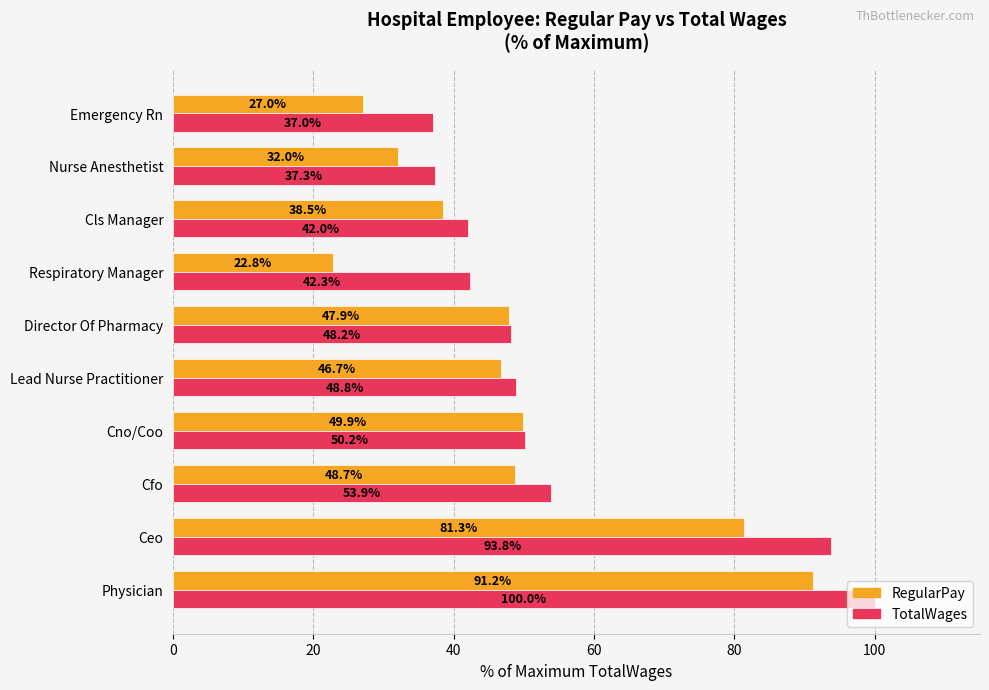

How many categories are shown in the chart?

10